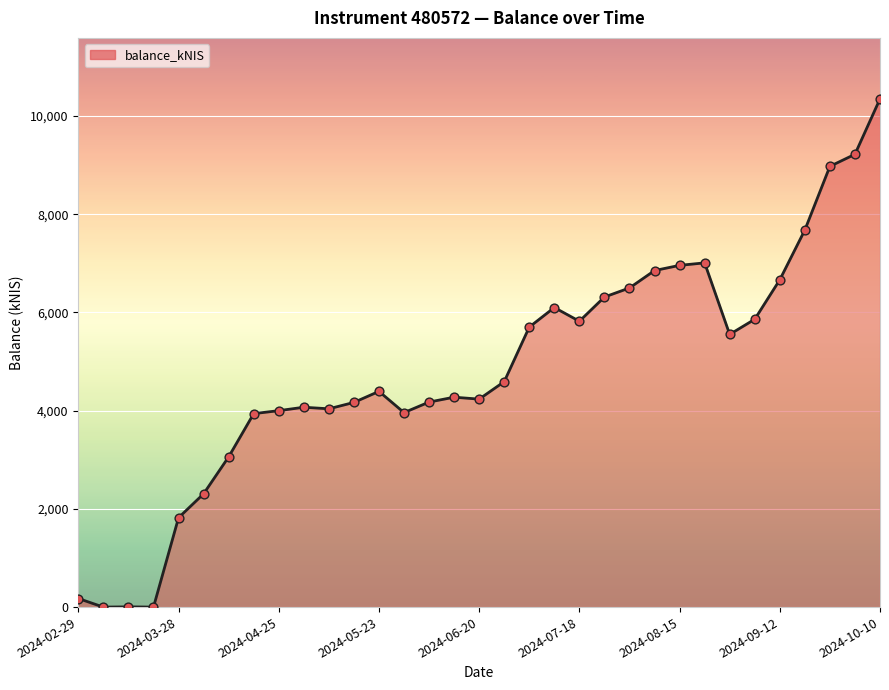

What is the maximum value shown in the chart?

10350.2